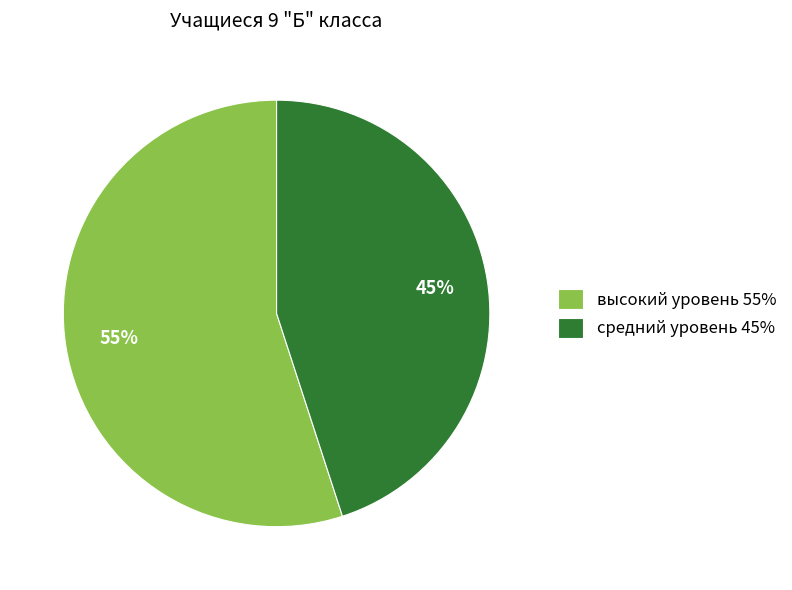

To the nearest percent, what is the difference between the largest and smallest slice percentages?

10%